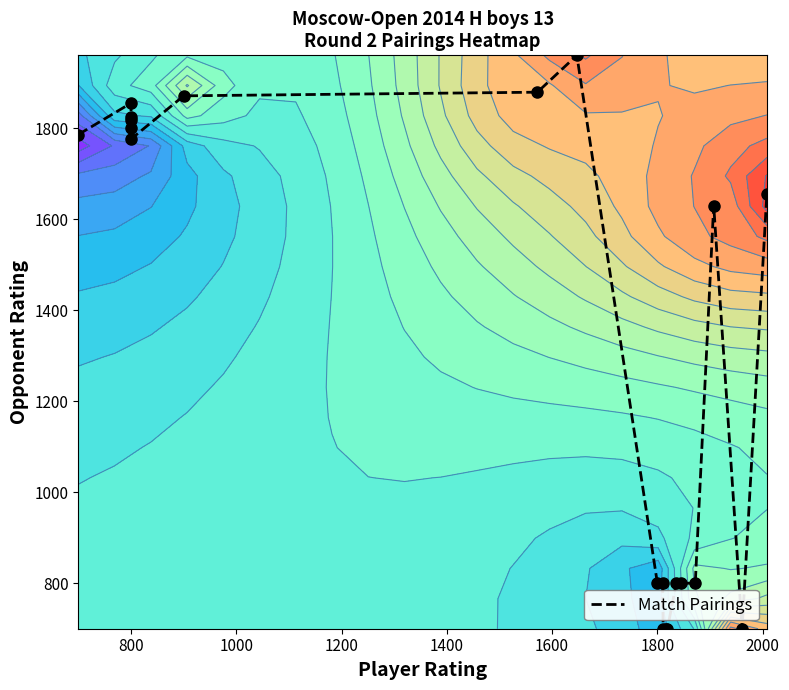

How many values are below 1655?

10